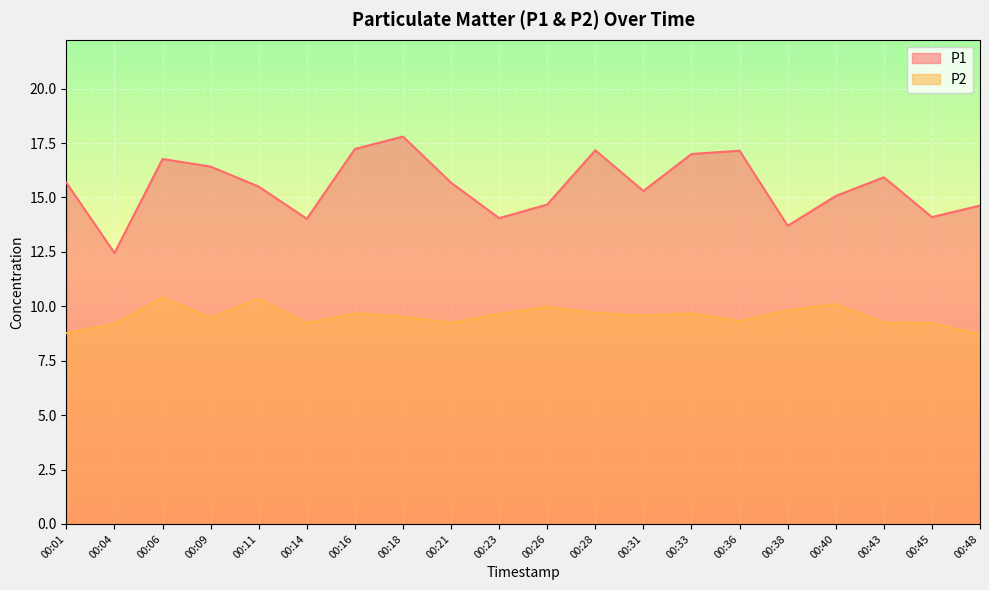

List the series in order of their peak value, lowest first.

P2, P1